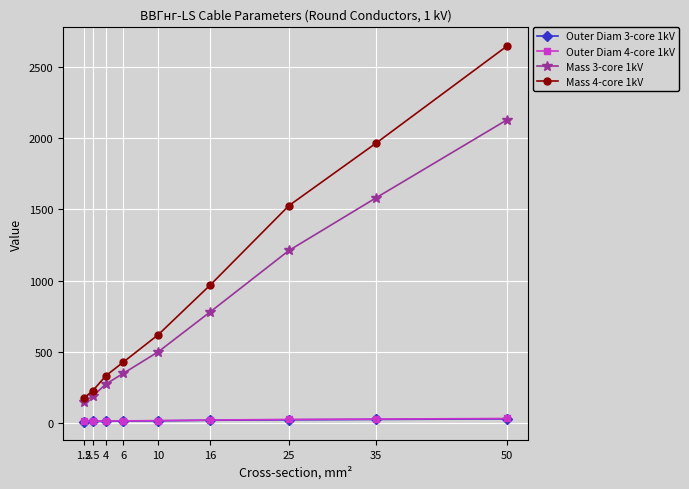

What position from the left is 2.5?

2